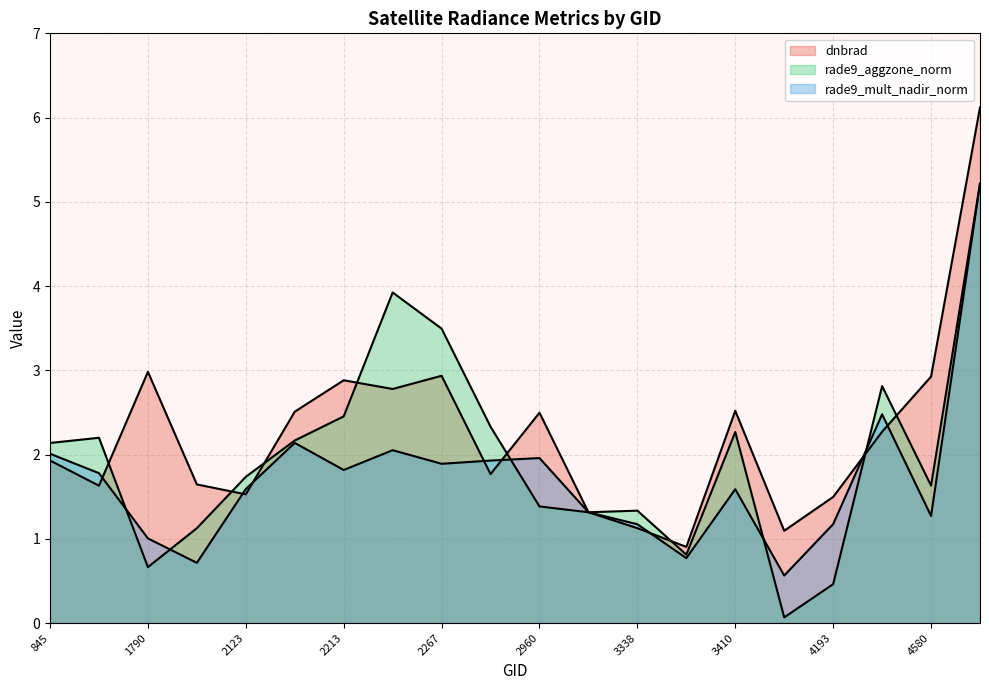

What is the total value across all series at 4580?

5.8